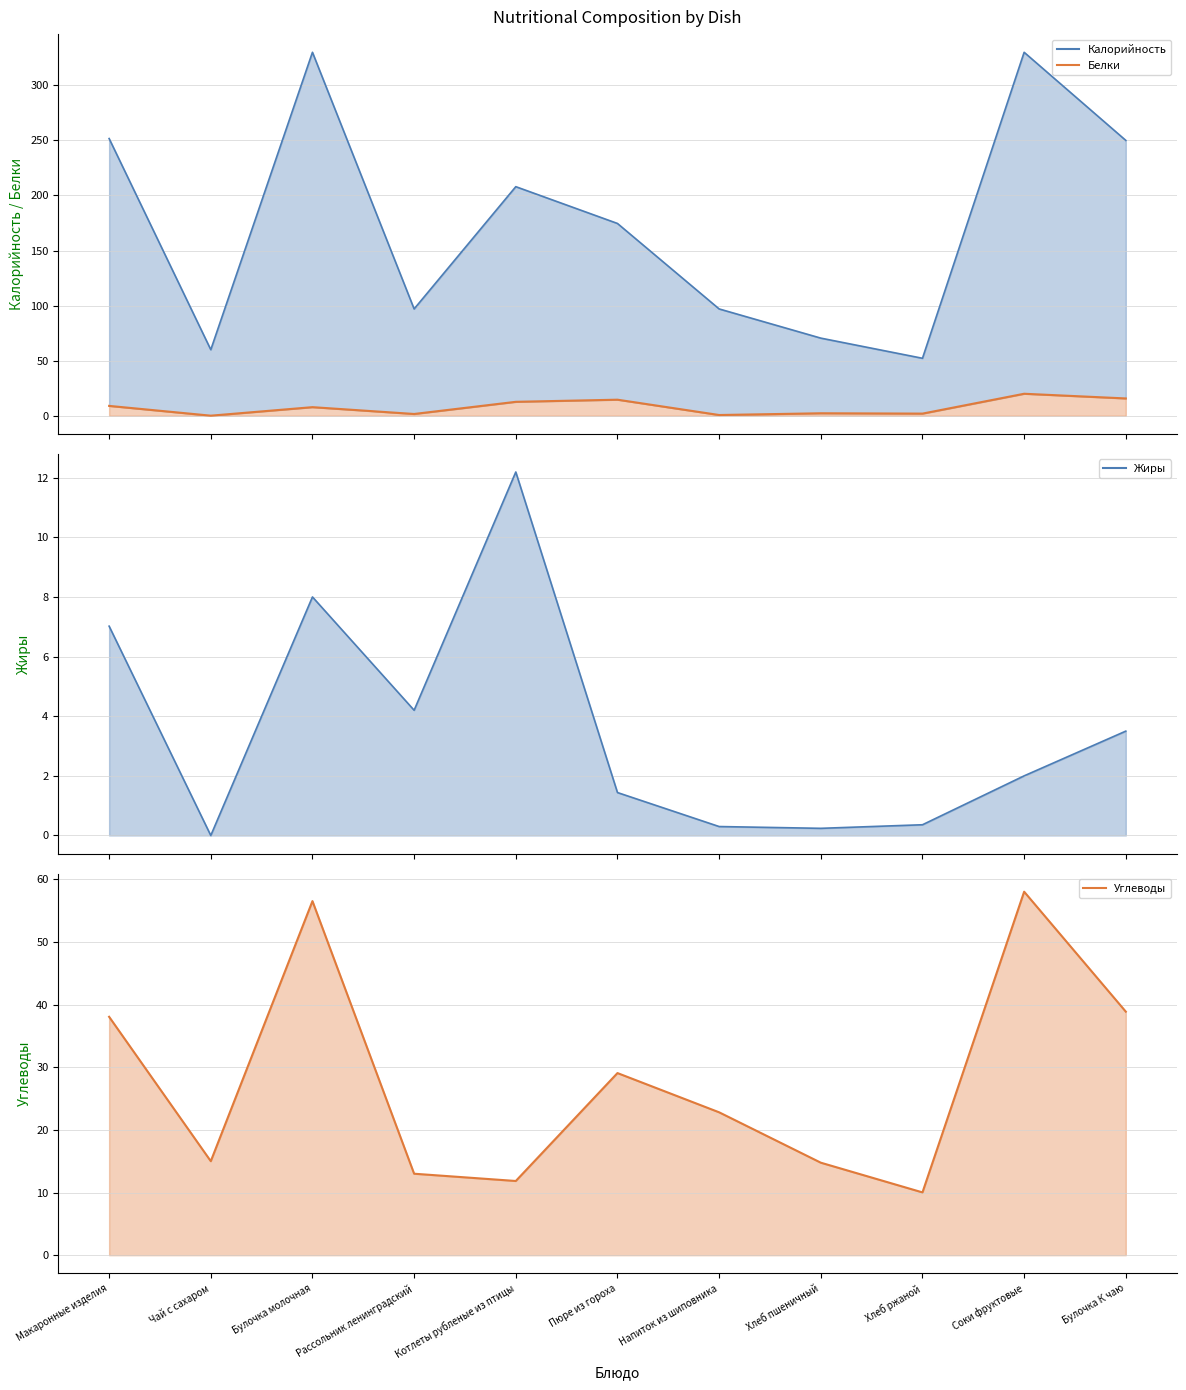

Count the number of categories in the chart.

11